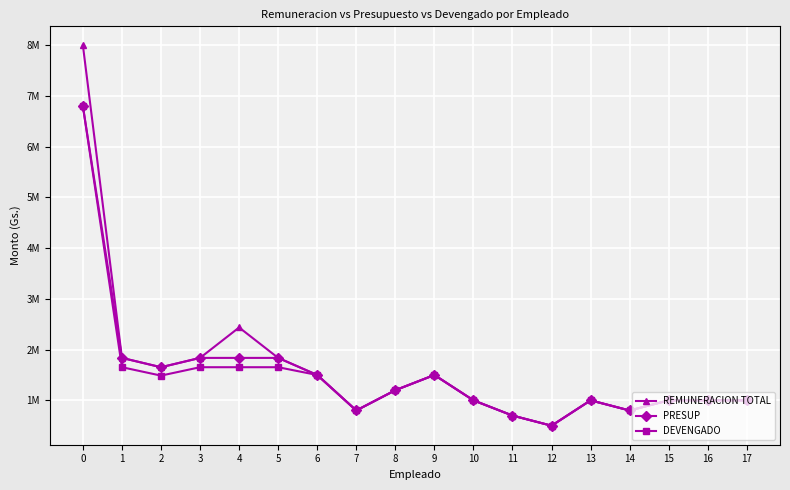

Is this an area chart (filled region under the line)?

No